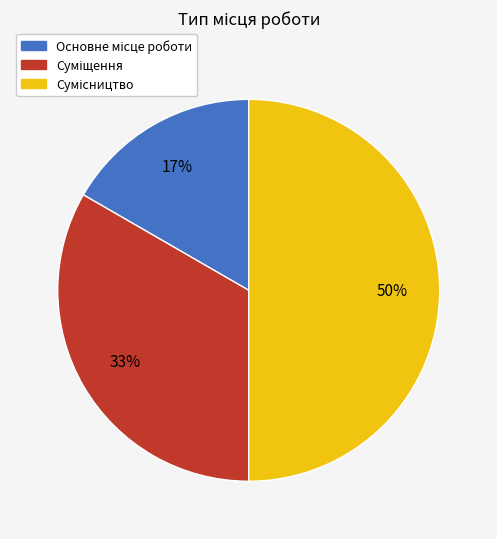

To the nearest percent, what is the difference between the largest and smallest slice percentages?

33%